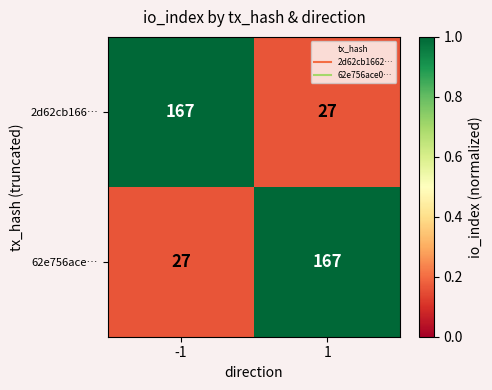

What is the maximum value shown in the chart?

167